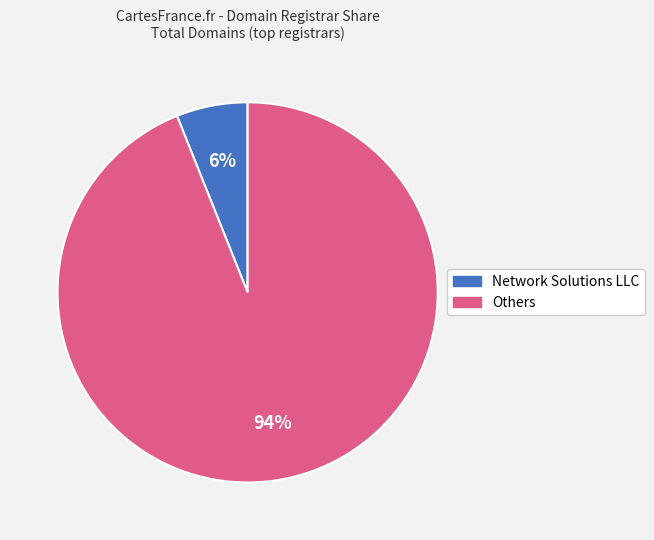

Count the number of slices in the pie.

2